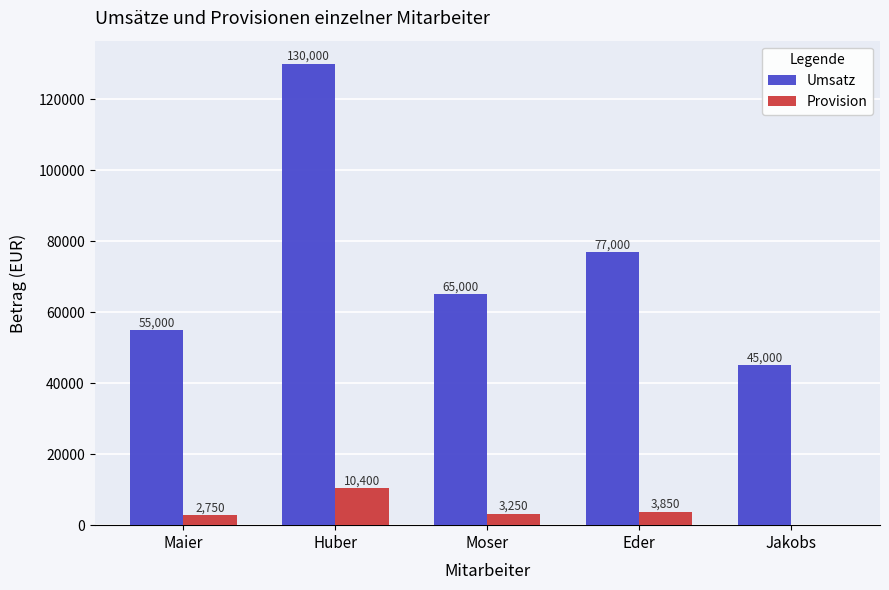

What is the difference between the Umsatz values at Moser and Maier?

10000